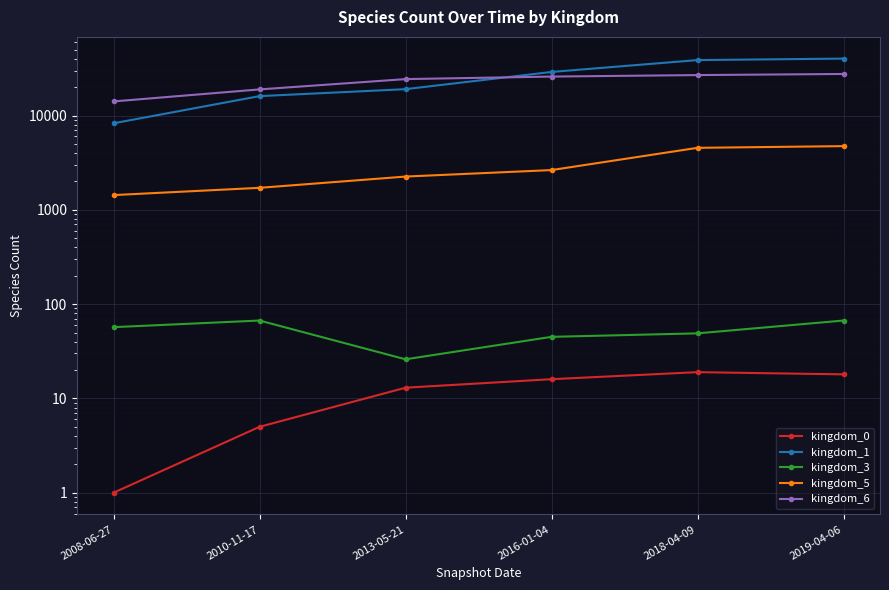

True or false: kingdom_0 has more than 2 points higher than both neighbors.

False